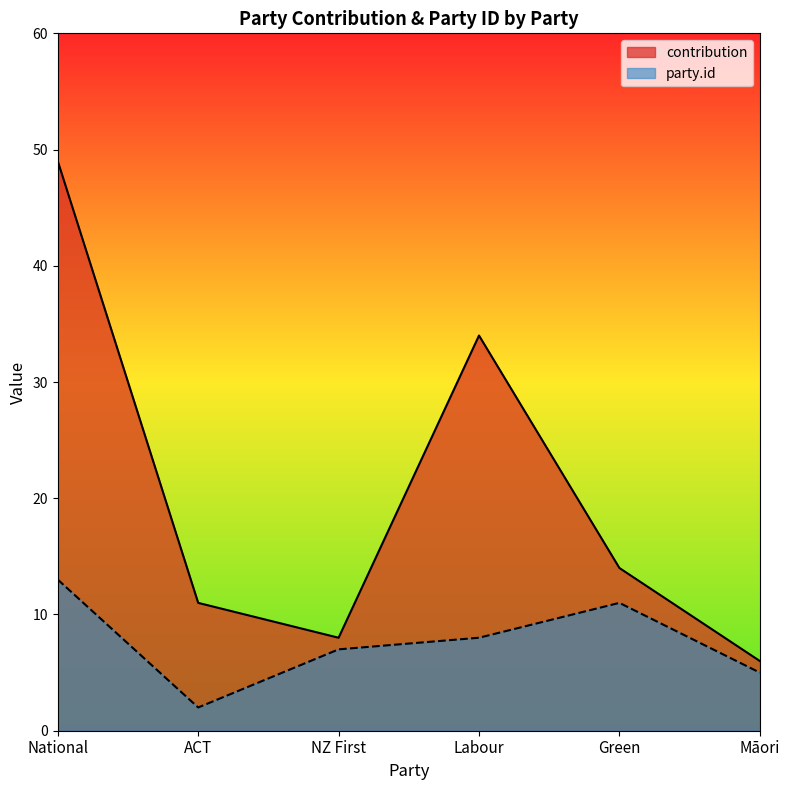

The value of contribution at National is 73. True or false?

False